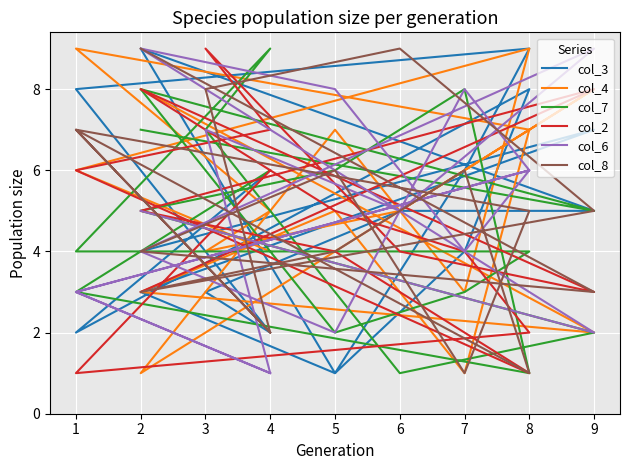

What is the value of the col_8 point at the 8th from the left?

2